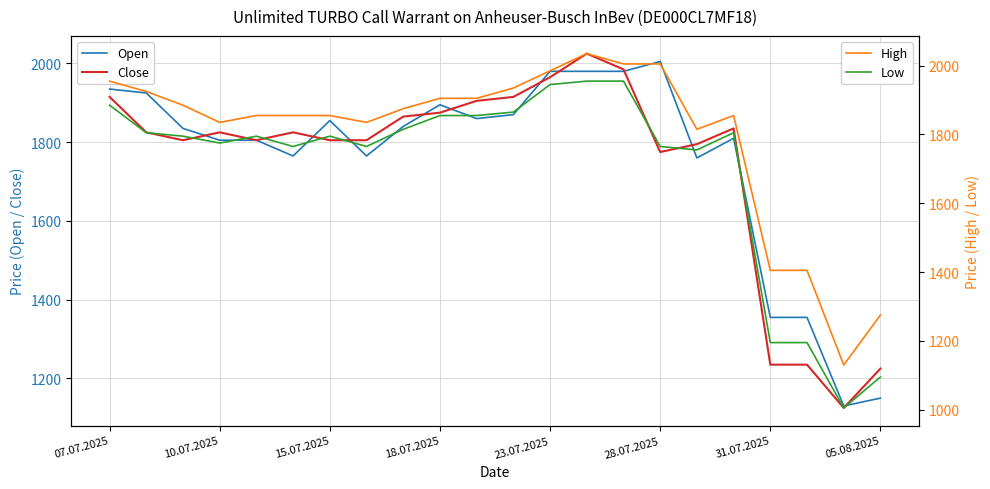

At which category is the sum across all series the highest?

13